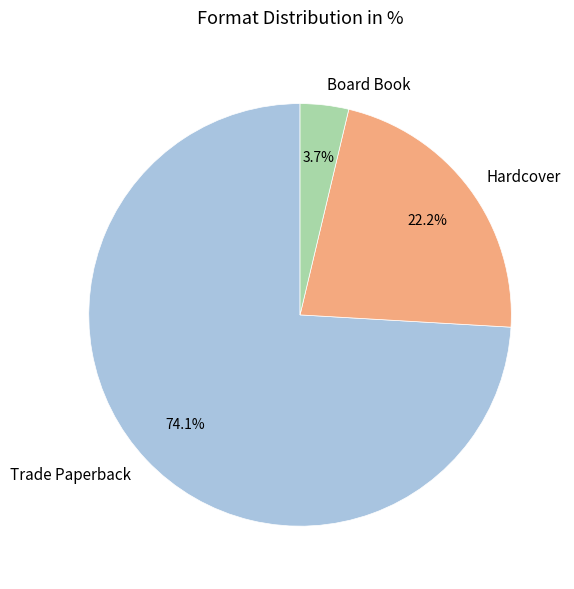

Is there a majority slice in this chart?

Yes